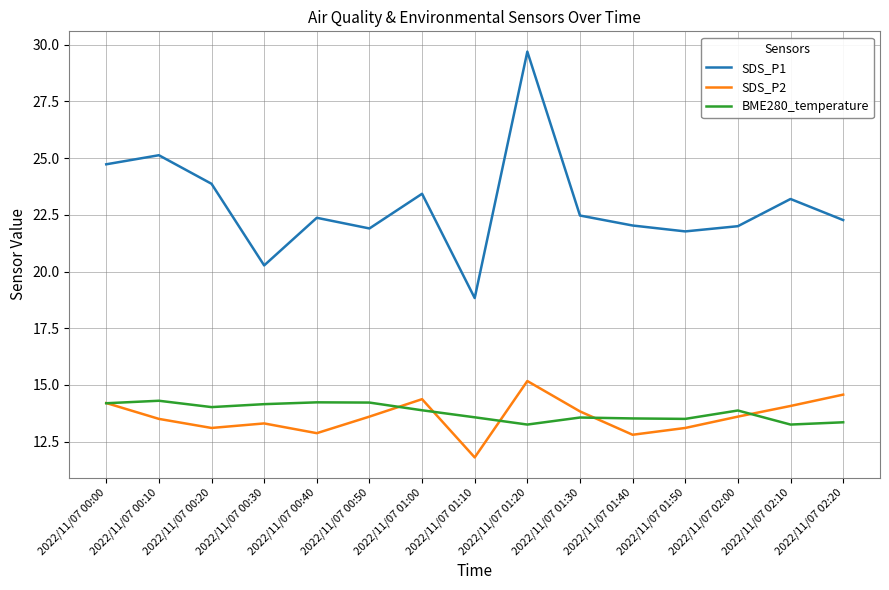

True or false: BME280_temperature and SDS_P1 intersect in this chart.

False